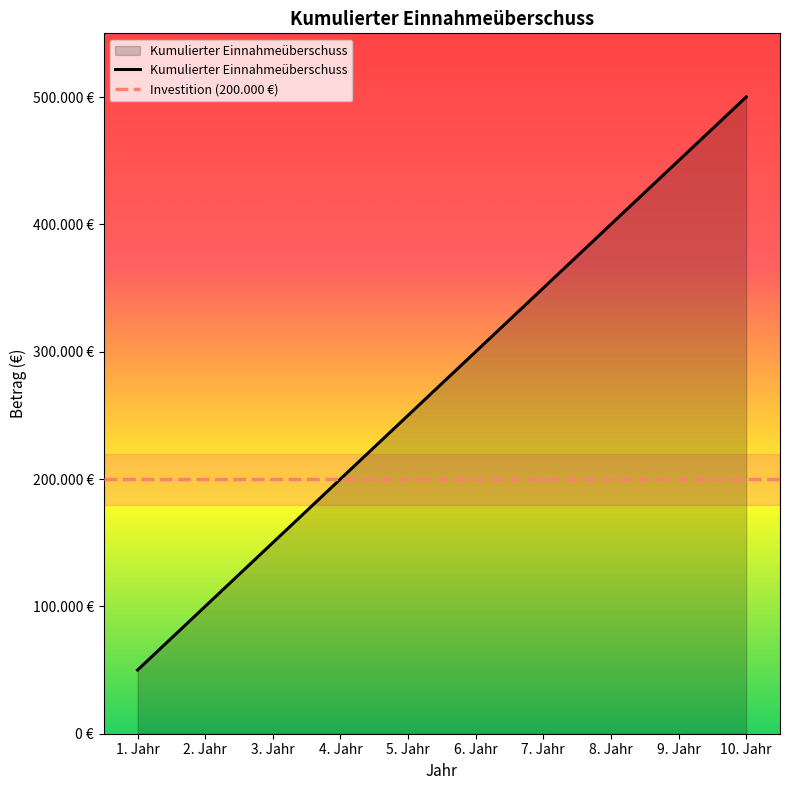

How many lines are shown in the chart?

1